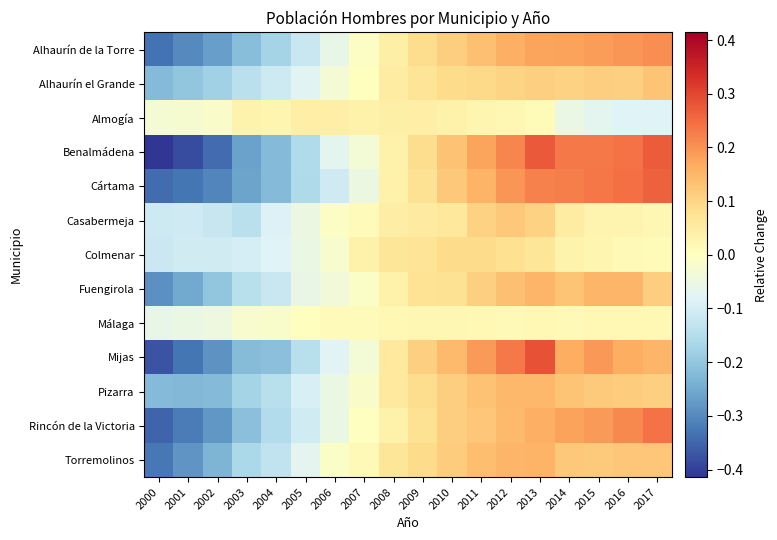

Count the number of categories in the chart.

18